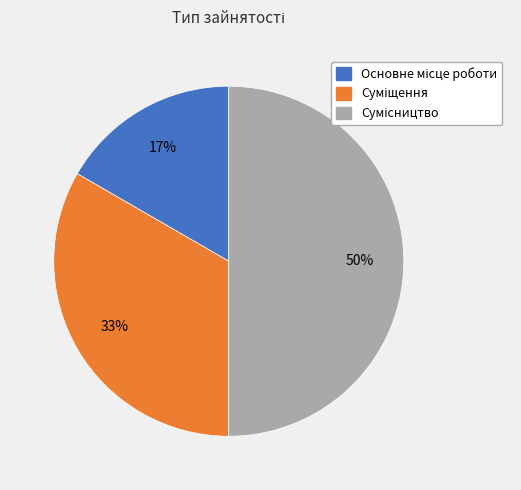

How many slices are in this pie chart?

3